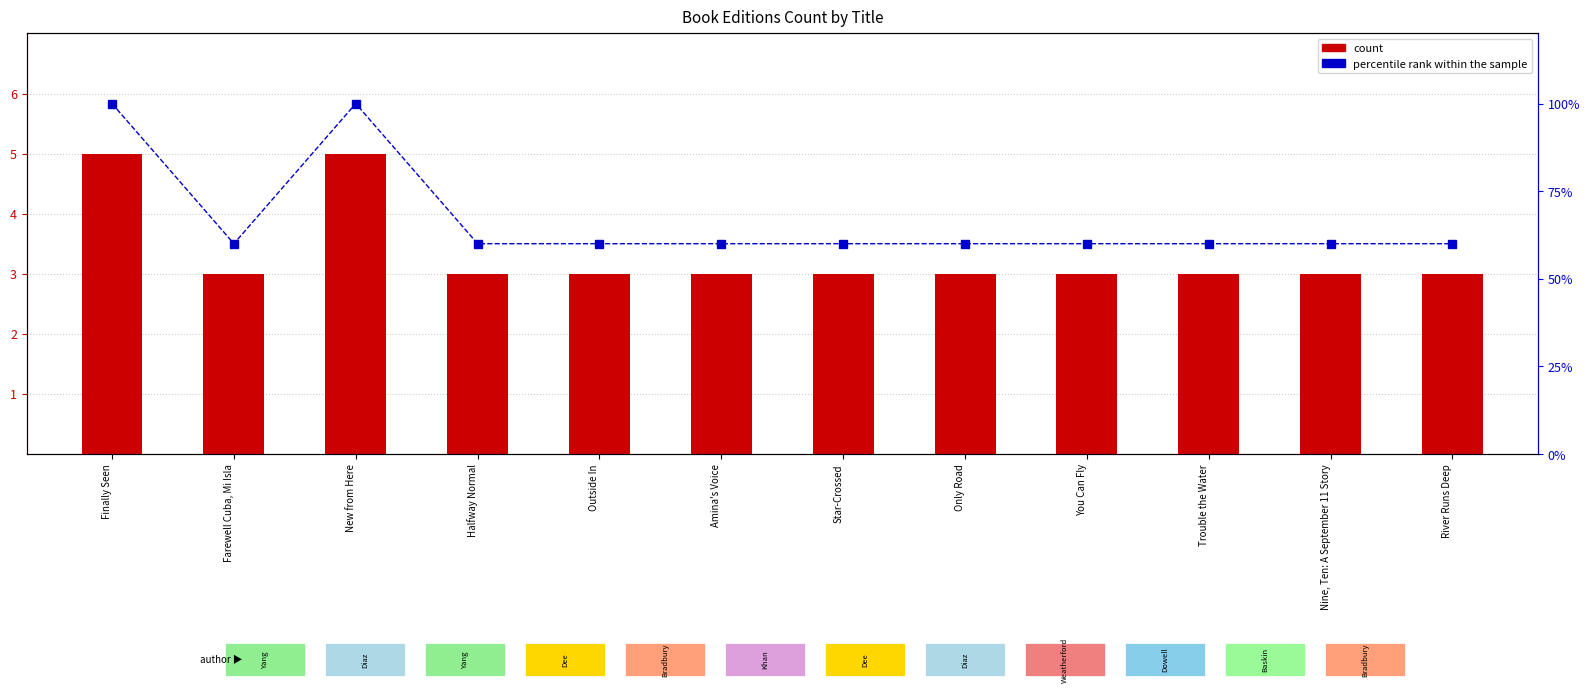

Reading left to right, list all the values displayed in this chart.

count: 5	3	5	3	3	3	3	3	3	3	3	3
percentile rank within the sample: 100	60	100	60	60	60	60	60	60	60	60	60